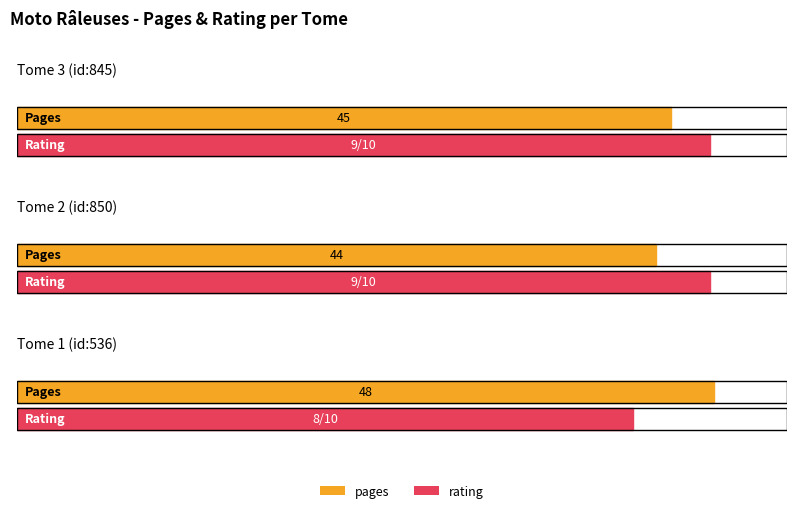

What is the sum of the rating values at Tome 3 (id:845) and Tome 2 (id:850)?

18